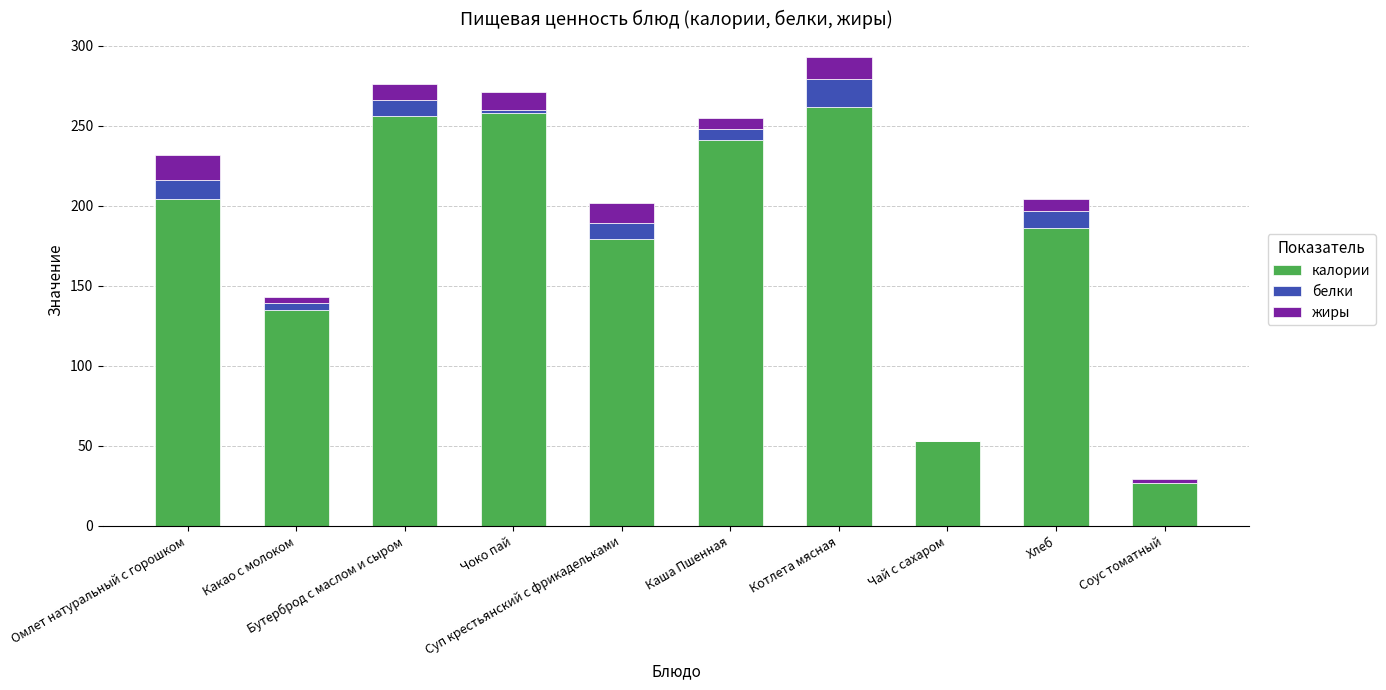

What is the highest value of the калории series?

262